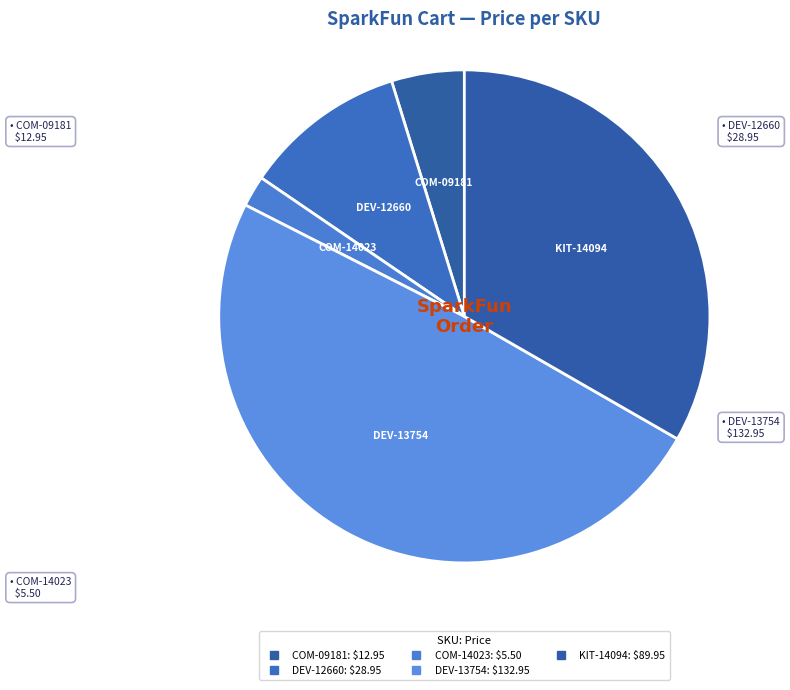

To the nearest percent, what is the average slice percentage?

20%